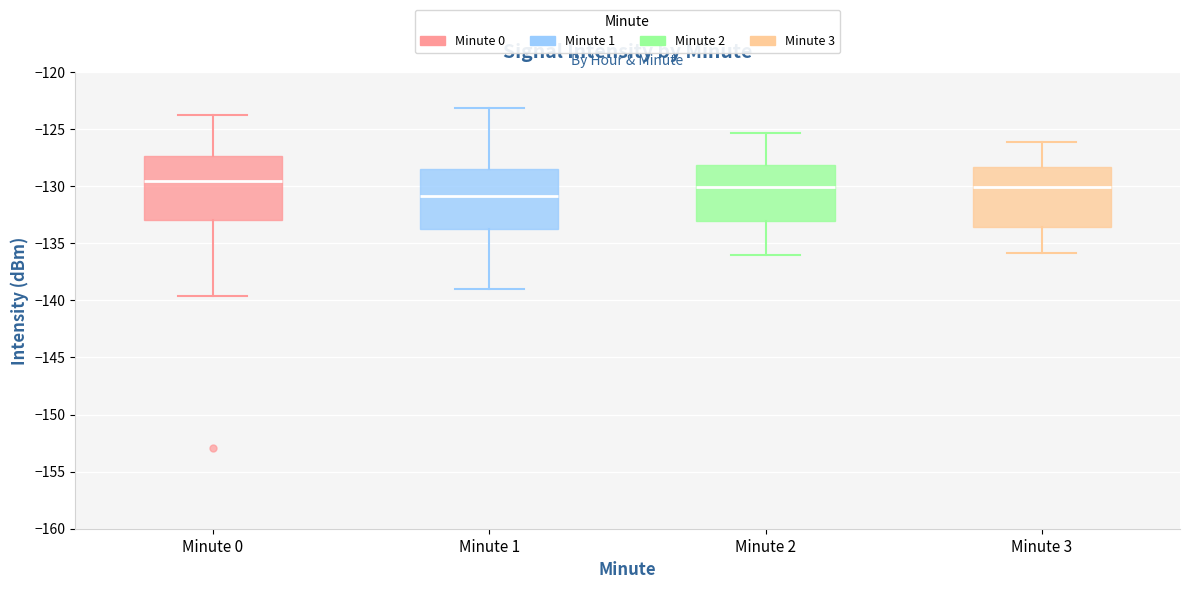

Reading left to right, transcribe this box plot: for each box, give where its median line is, the range the box spans, and where its two whiskers end, as read against the y-axis. The values are not printed on the chart, so give them approximately, as read against the axis.

Minute 0: median -129.5, box -133.0 to -127.5, whiskers -139.5 to -124.0
Minute 1: median -131.0, box -134.0 to -128.5, whiskers -139.0 to -123.0
Minute 2: median -130.0, box -133.0 to -128.0, whiskers -136.0 to -125.5
Minute 3: median -130.0, box -133.5 to -128.5, whiskers -136.0 to -126.0